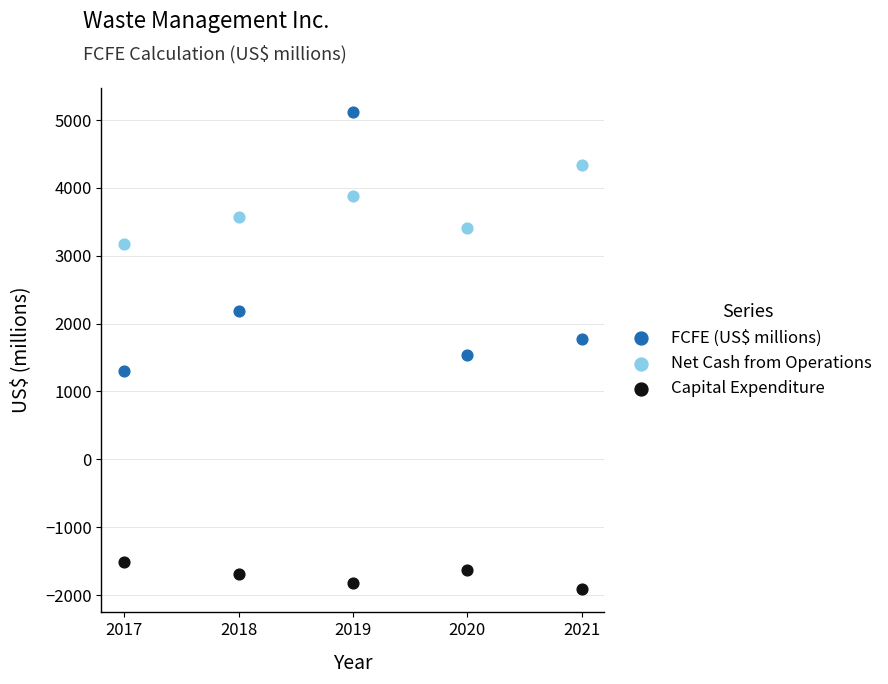

What are all the series names shown in the legend?

FCFE (US$ millions), Net Cash from Operations, Capital Expenditure